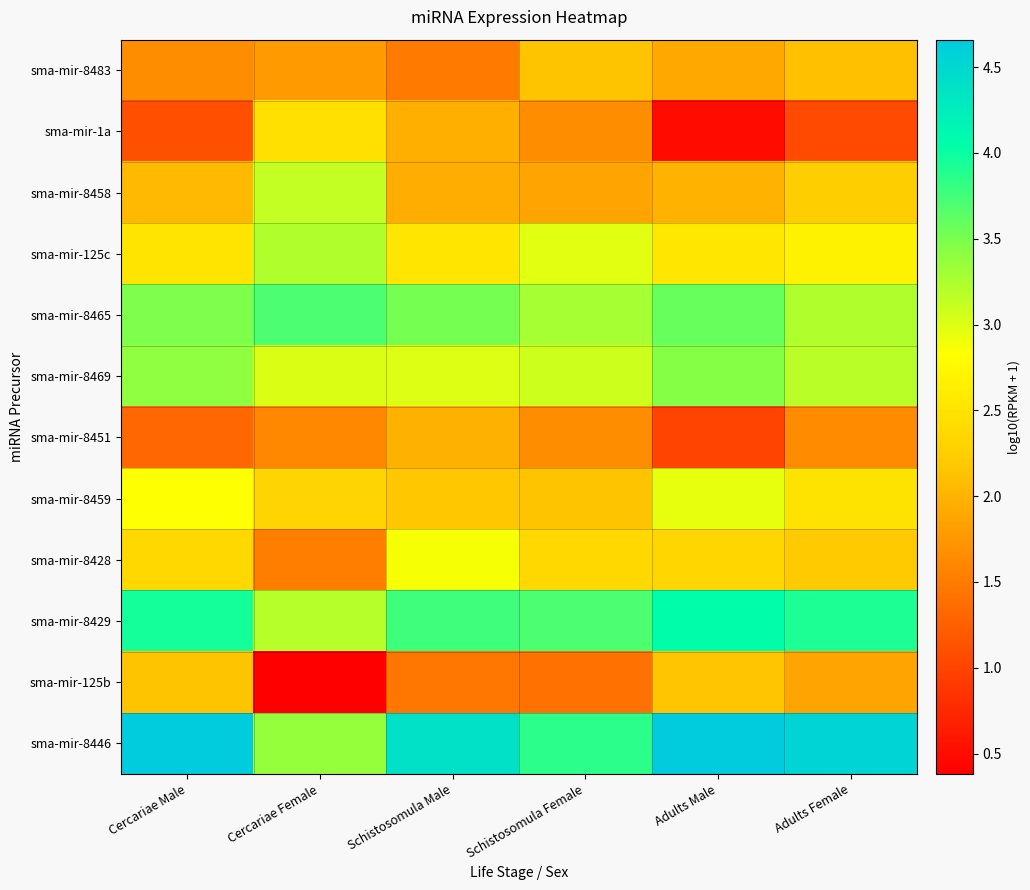

Reading left to right, extract all data points from this chart.

sma-mir-8483: Cercariae Male=1.7	Cercariae Female=1.8	Schistosomula Male=1.5	Schistosomula Female=2.1	Adults Male=1.9	Adults Female=2.1
sma-mir-1a: Cercariae Male=1.1	Cercariae Female=2.5	Schistosomula Male=2.0	Schistosomula Female=1.7	Adults Male=0.5	Adults Female=1.1
sma-mir-8458: Cercariae Male=2.1	Cercariae Female=3.1	Schistosomula Male=1.9	Schistosomula Female=1.9	Adults Male=2.0	Adults Female=2.2
sma-mir-125c: Cercariae Male=2.5	Cercariae Female=3.2	Schistosomula Male=2.5	Schistosomula Female=3.0	Adults Male=2.5	Adults Female=2.7
sma-mir-8465: Cercariae Male=3.5	Cercariae Female=3.7	Schistosomula Male=3.5	Schistosomula Female=3.3	Adults Male=3.6	Adults Female=3.2
sma-mir-8469: Cercariae Male=3.4	Cercariae Female=3.0	Schistosomula Male=3.0	Schistosomula Female=3.1	Adults Male=3.4	Adults Female=3.2
sma-mir-8451: Cercariae Male=1.3	Cercariae Female=1.6	Schistosomula Male=2.0	Schistosomula Female=1.7	Adults Male=1.0	Adults Female=1.7
sma-mir-8459: Cercariae Male=2.8	Cercariae Female=2.3	Schistosomula Male=2.2	Schistosomula Female=2.1	Adults Male=2.9	Adults Female=2.5
sma-mir-8428: Cercariae Male=2.4	Cercariae Female=1.5	Schistosomula Male=2.9	Schistosomula Female=2.4	Adults Male=2.3	Adults Female=2.2
sma-mir-8429: Cercariae Male=3.9	Cercariae Female=3.2	Schistosomula Male=3.8	Schistosomula Female=3.7	Adults Male=4.0	Adults Female=3.9
sma-mir-125b: Cercariae Male=2.1	Cercariae Female=0.4	Schistosomula Male=1.5	Schistosomula Female=1.4	Adults Male=2.2	Adults Female=1.9
sma-mir-8446: Cercariae Male=4.7	Cercariae Female=3.4	Schistosomula Male=4.4	Schistosomula Female=3.9	Adults Male=4.6	Adults Female=4.5